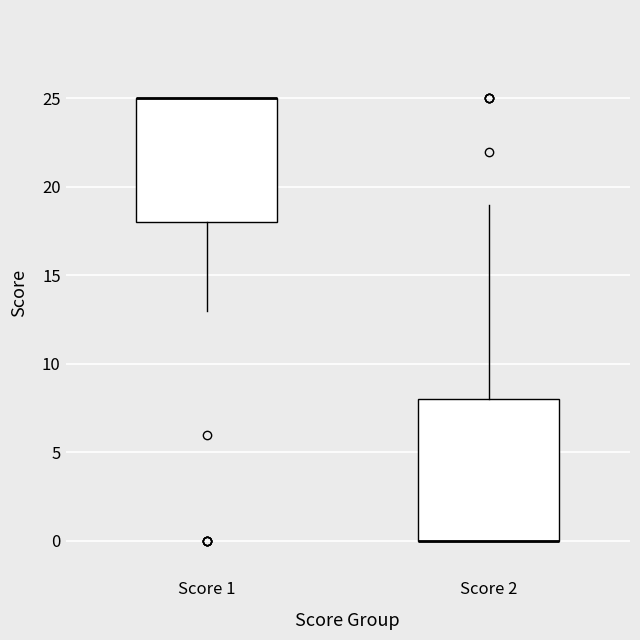

Where does the upper whisker of the box for Score 2 end on the y-axis? The values are not printed on the chart, so give them approximately, as read against the axis.

19